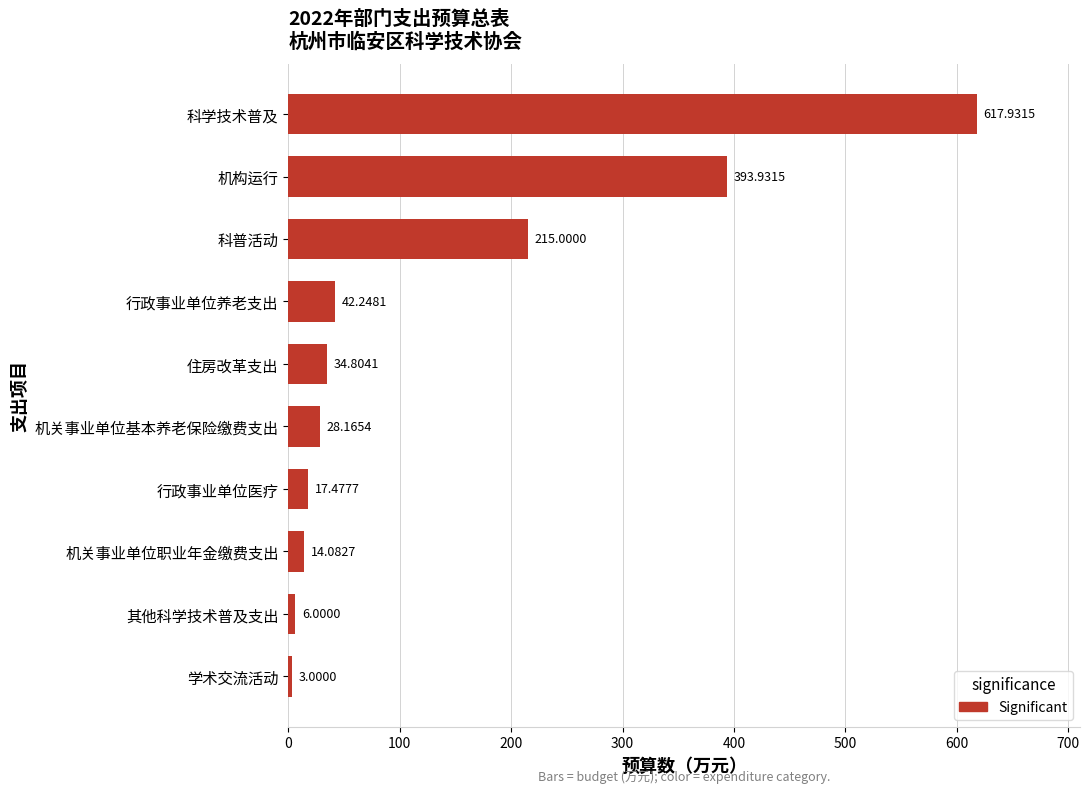

What is the change in value from 科普活动 to 科学技术普及?

+402.9